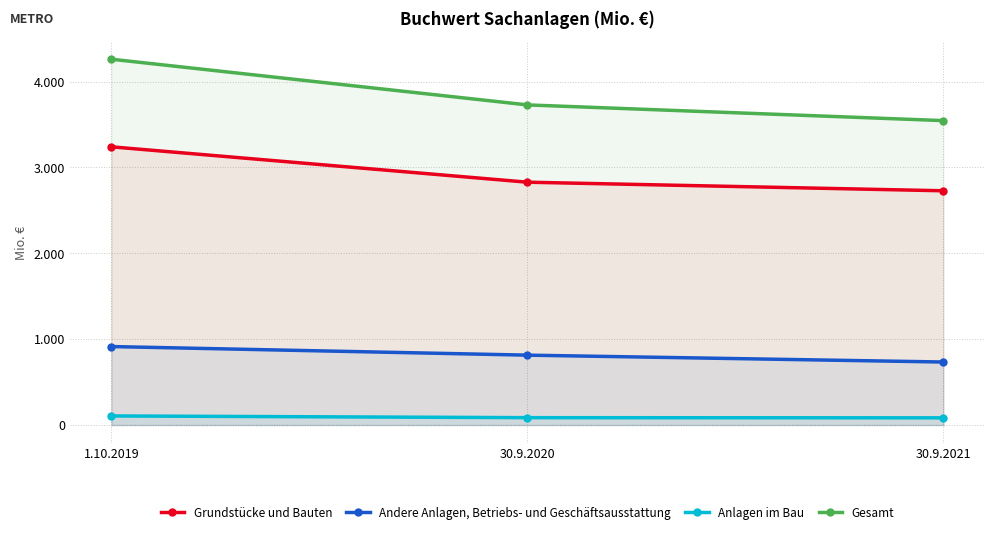

Does the chart display data point markers on the line(s)?

Yes